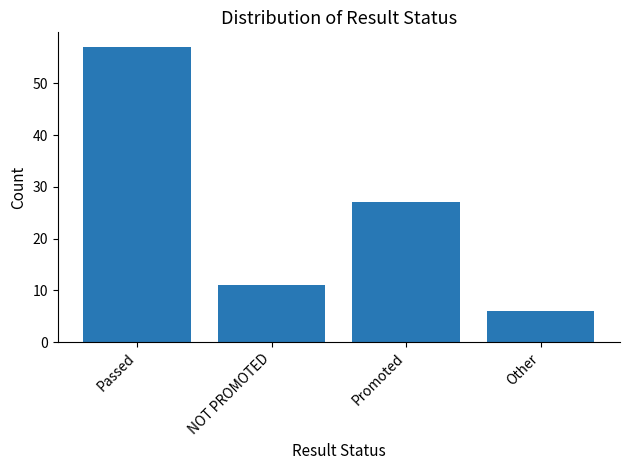

What is the value of the 4th bar from the left?

6